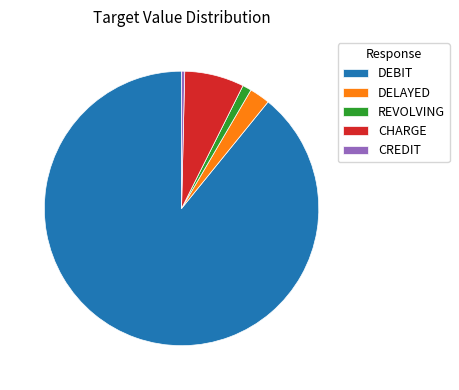

Which category has the biggest portion of the pie?

DEBIT